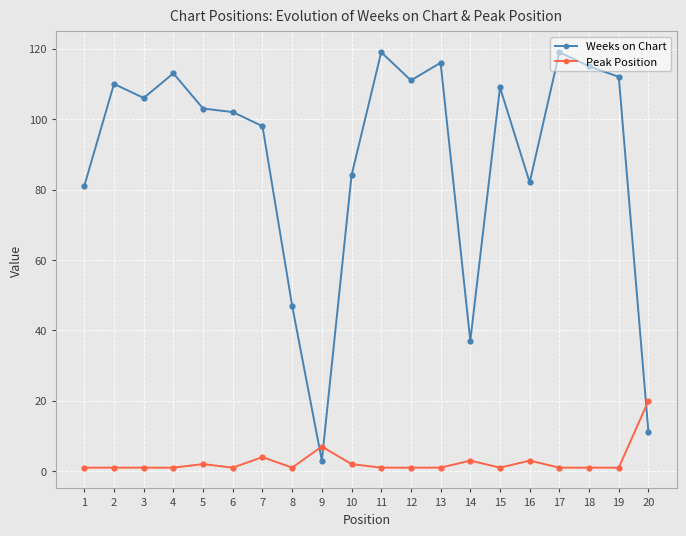

What is the difference between the maximum and minimum values in the Weeks on Chart series?

116